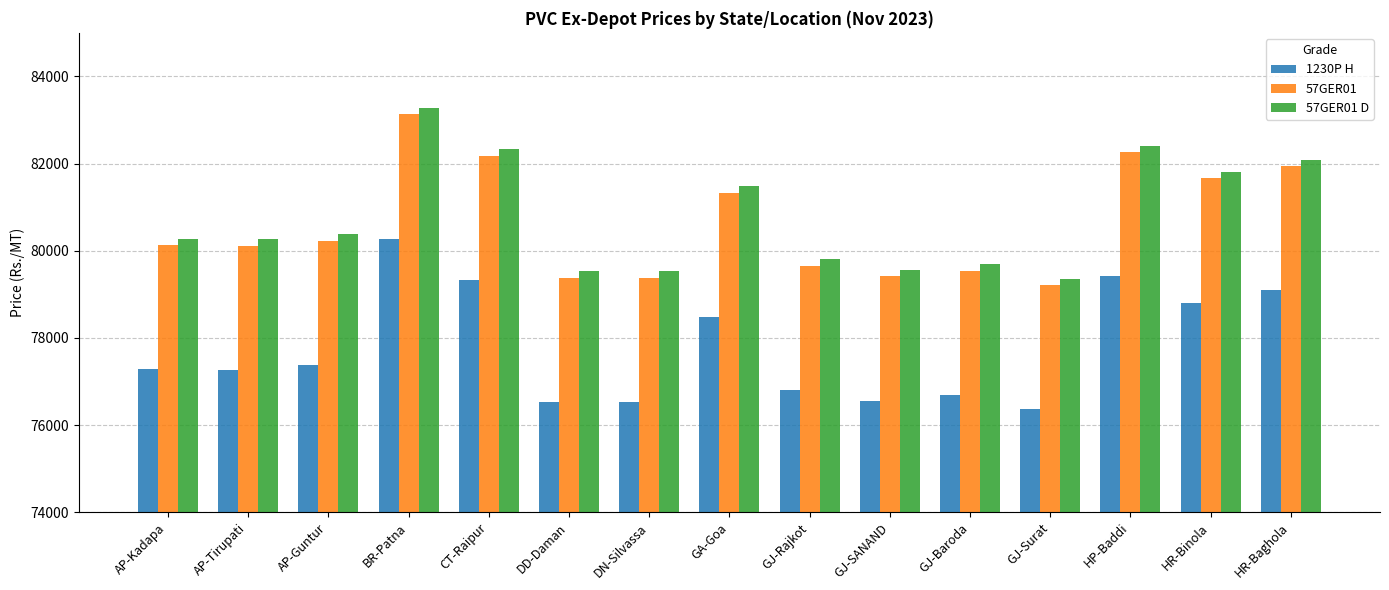

What is the approximate value of 57GER01 at GJ-Baroda?

79540